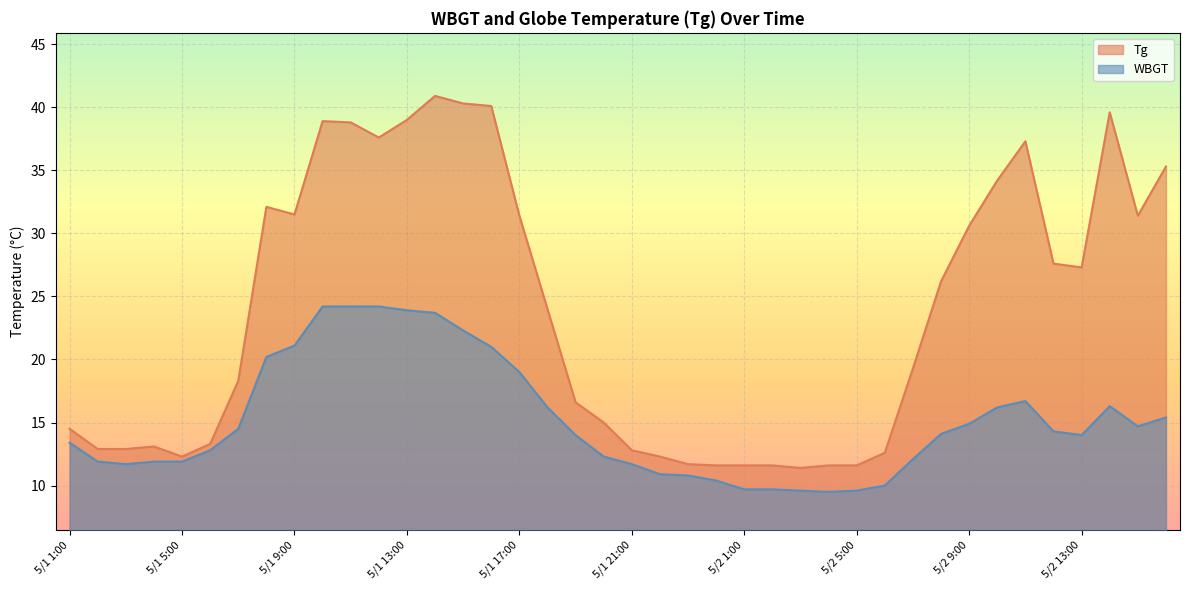

Which category has the lowest value in the Tg series?

5/2 3:00